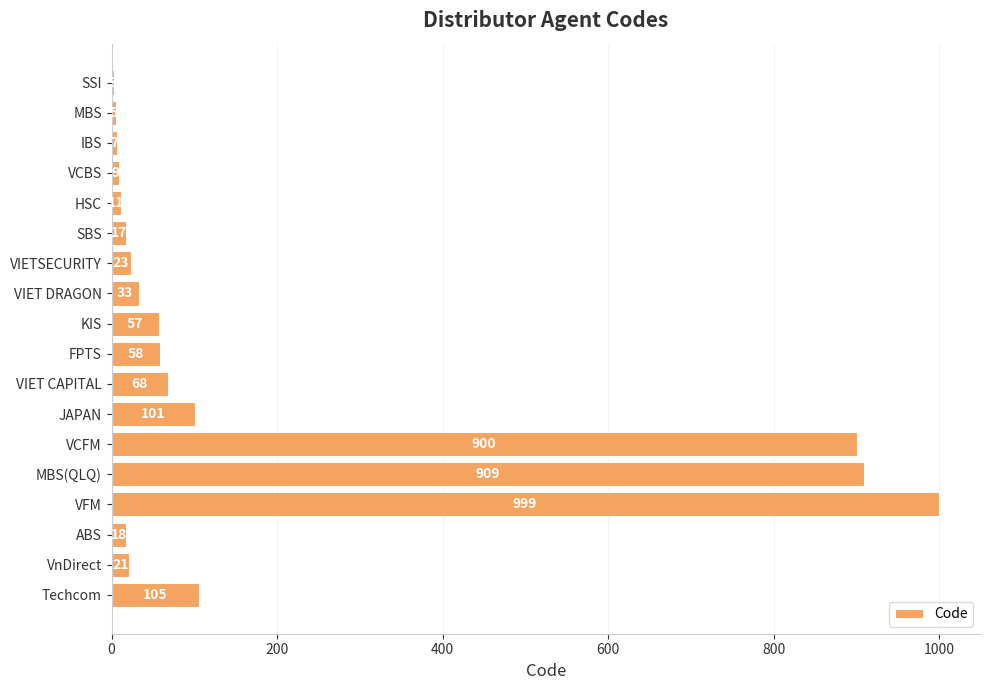

Does the chart contain stacked bars?

No